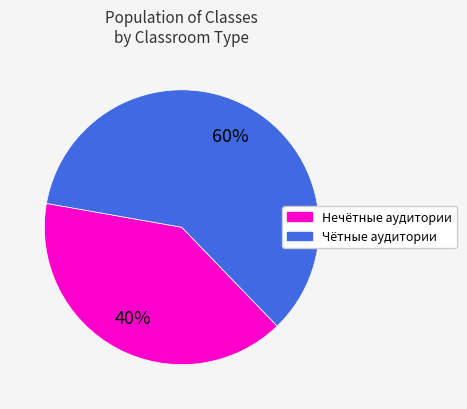

Is there a majority slice in this chart?

Yes